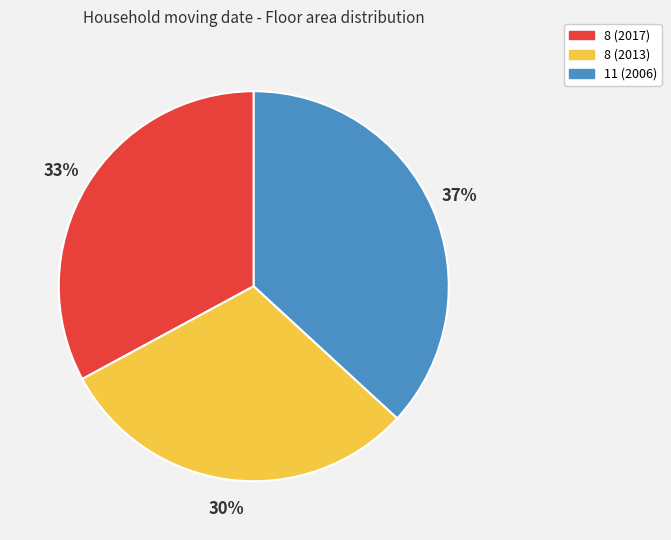

Which slice is the largest?

11 (2006)